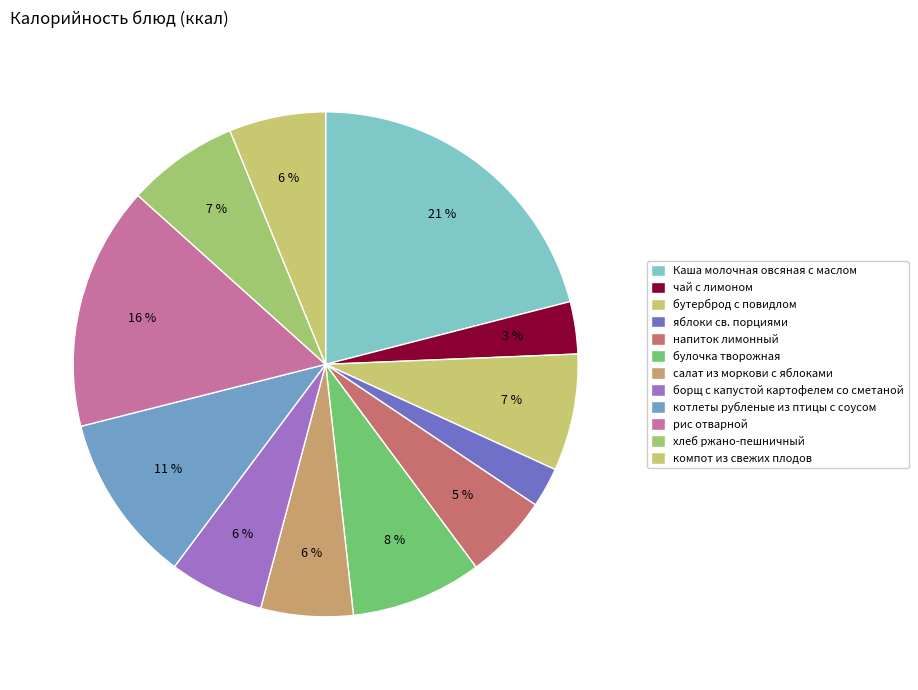

Is компот из свежих плодов the majority of the pie?

No